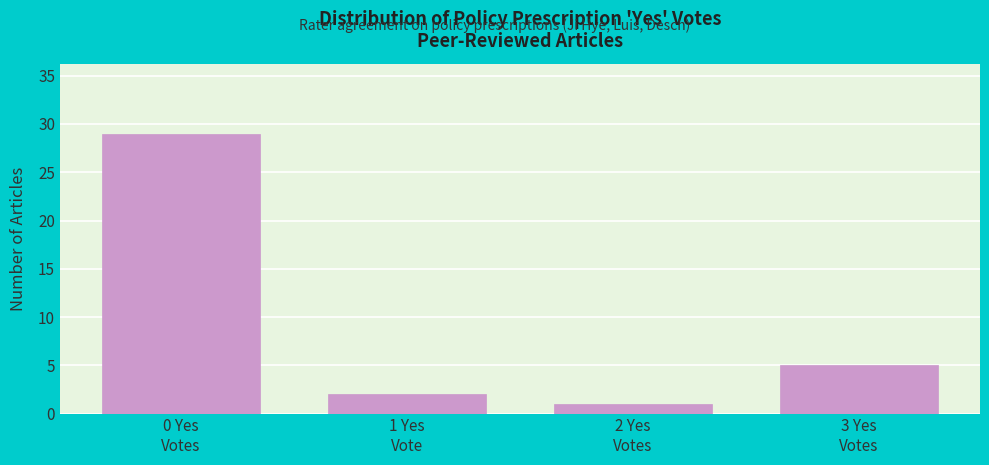

Reading right to left, what are all the values shown in this chart?

5	1	2	29